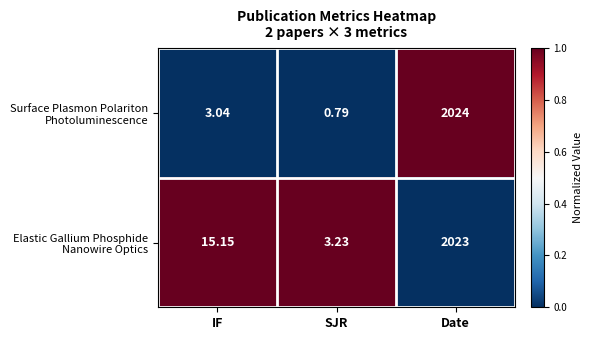

At which category is the sum across all series the highest?

Date